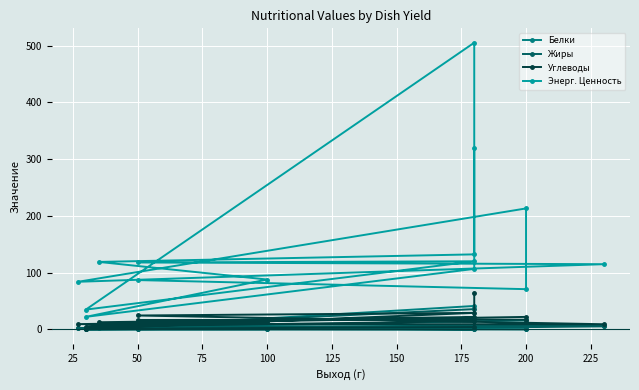

Which series has the widest spread of values?

Энерг. Ценность